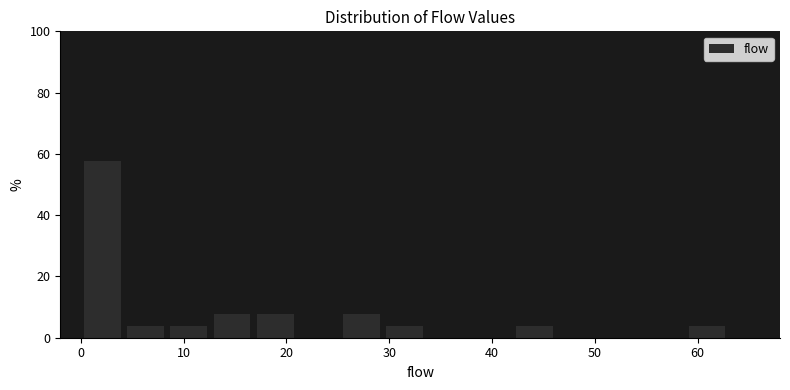

How tall is the bar that spans 42.0 to 46.2 on the x-axis? Neither the bar edges nor the heights are printed on the chart, so give them approximately, as read against the axes.

4